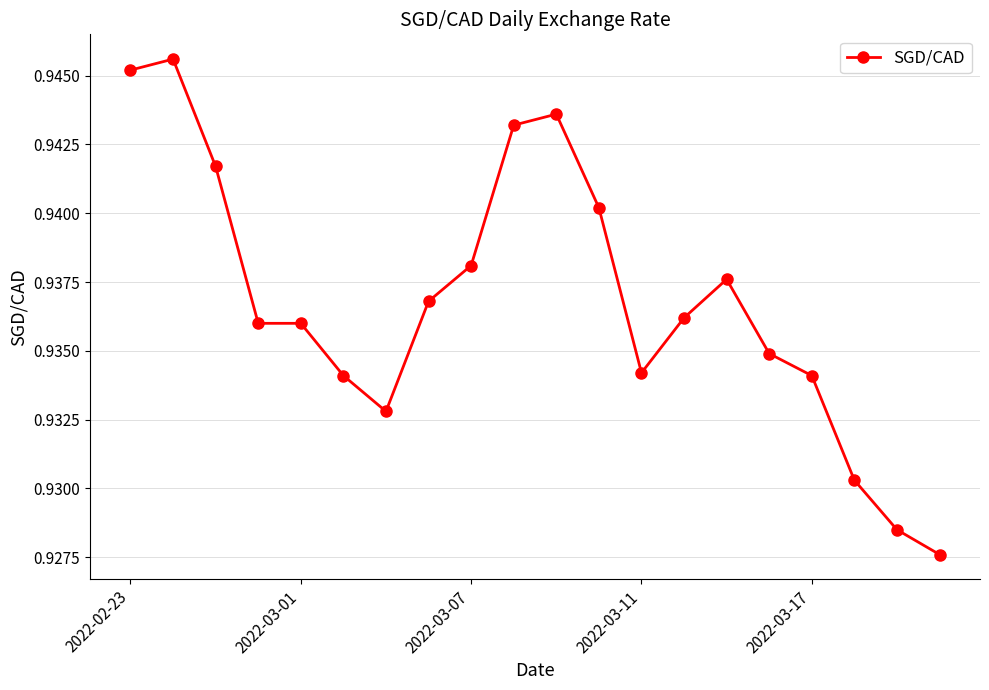

How many series are shown in this chart?

1